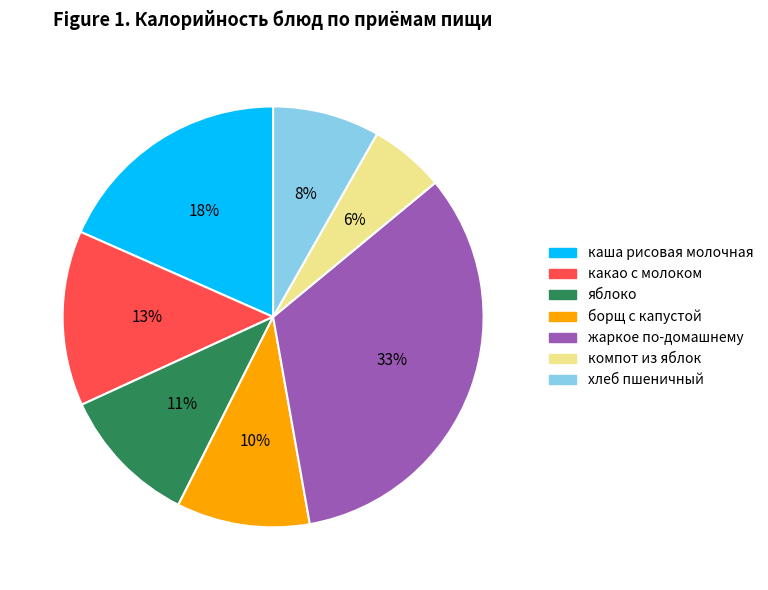

Approximately how many times larger is the value at борщ с капустой compared to какао с молоком?

0.8